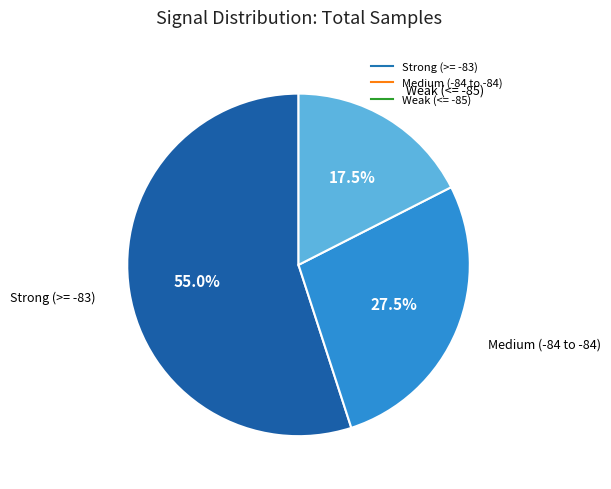

Is there any slice that represents more than half of the pie?

Yes